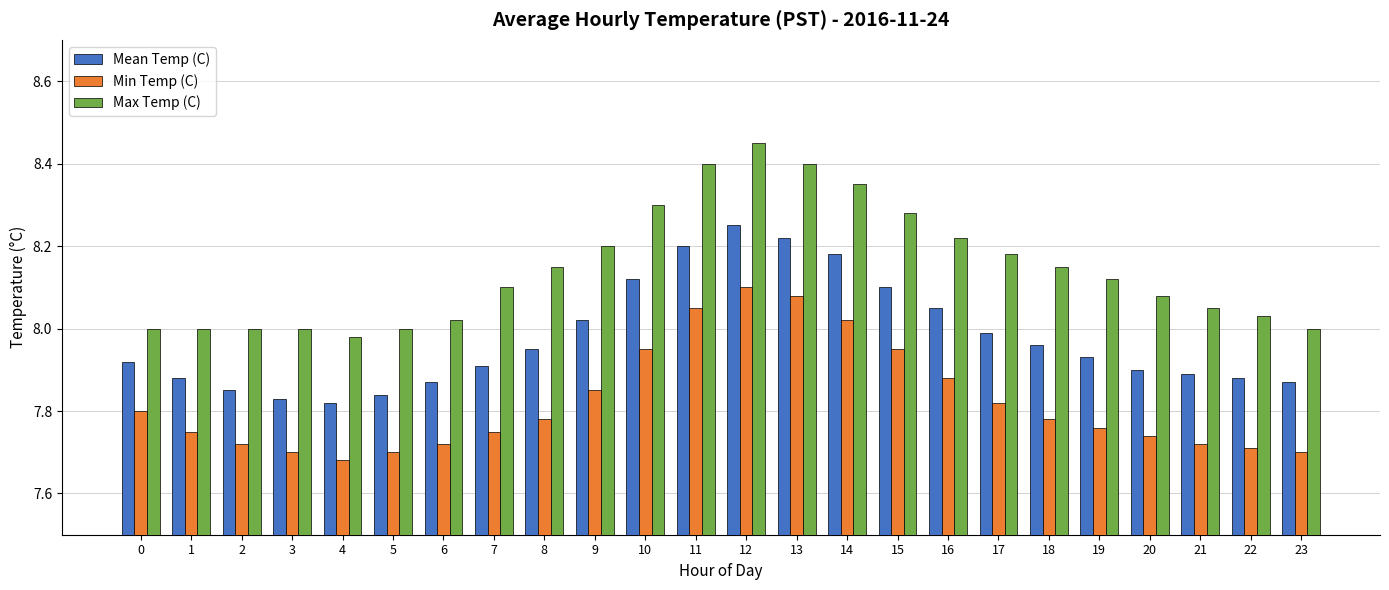

What is the spread (max minus min) of values at 20?

0.3